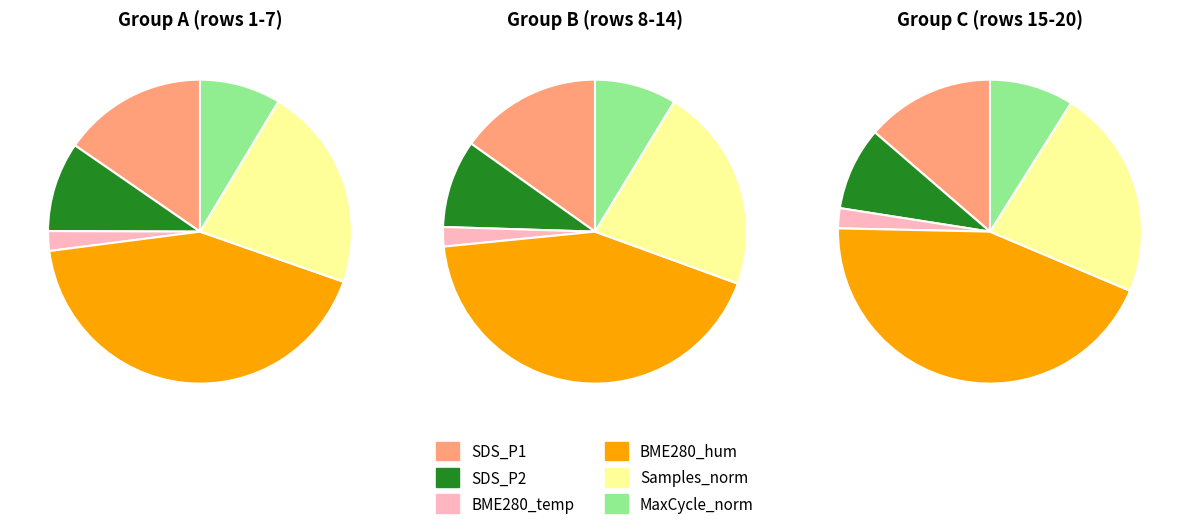

Does any single category account for the majority?

No